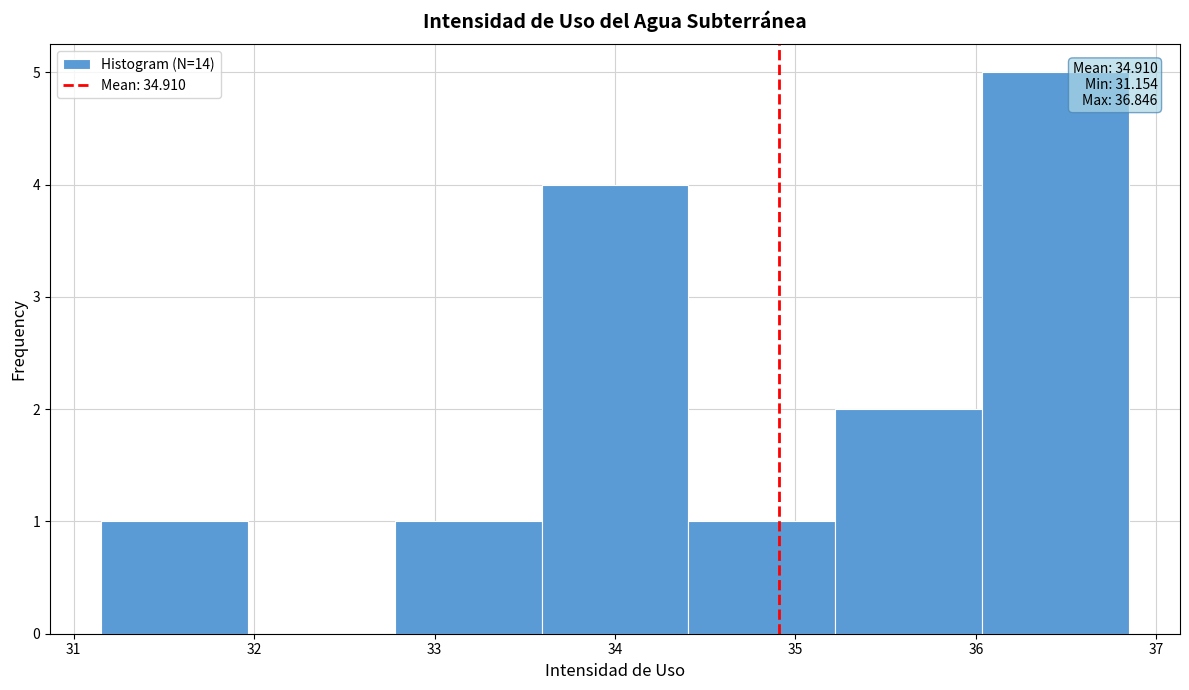

Which range on the x-axis has the tallest bar?

36.0 to 36.8